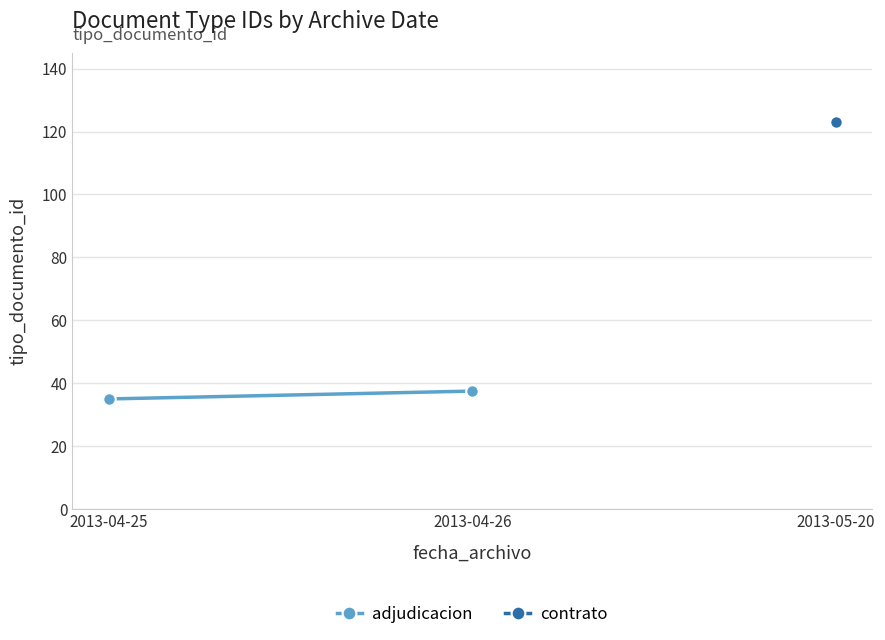

What is the difference between the maximum and minimum values?

2.5